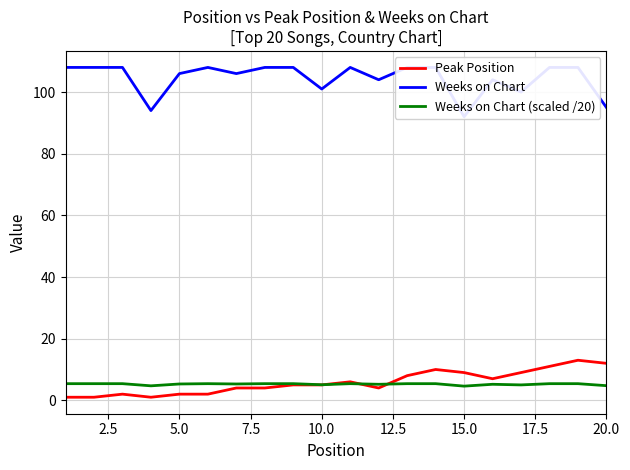

True or false: Weeks on Chart has more than 0 points higher than both neighbors.

True